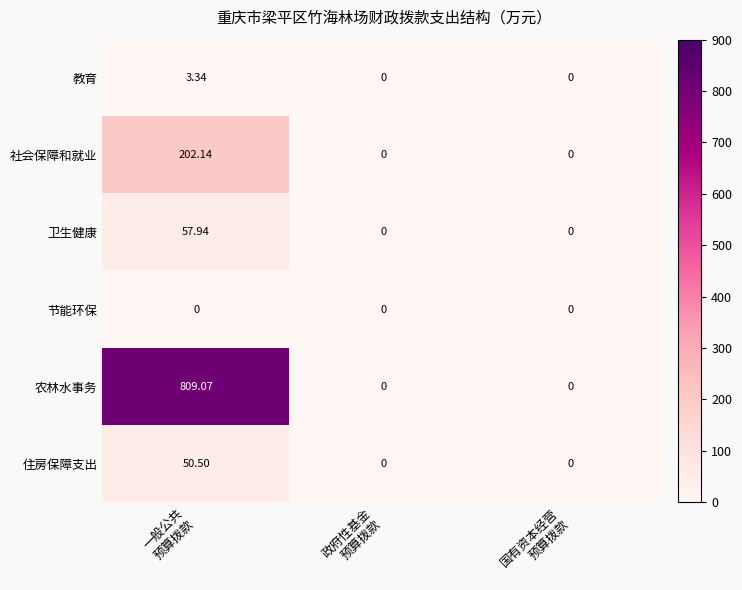

Which series has the largest range (max minus min)?

农林水事务